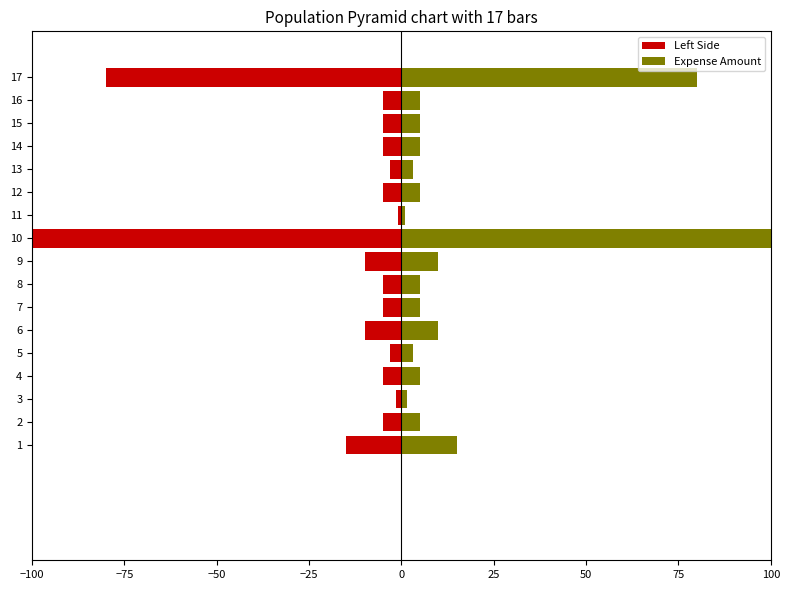

What is the value of the Expense Amount bar at the 14th from the left?

5.0